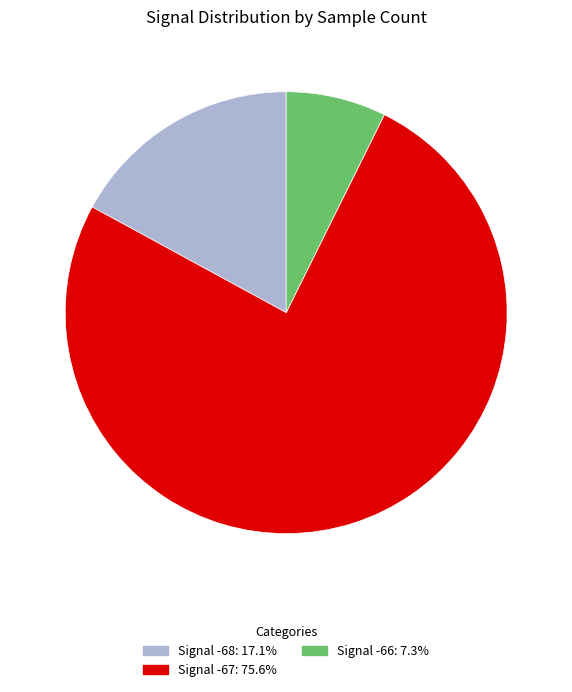

Does Signal -67: 75.6% represent more than half of the total?

Yes